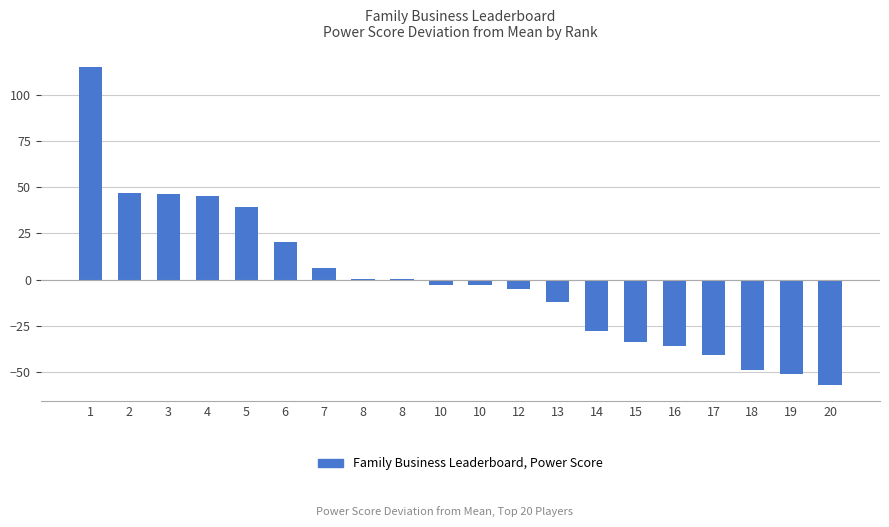

How many distinct data groups are displayed?

1